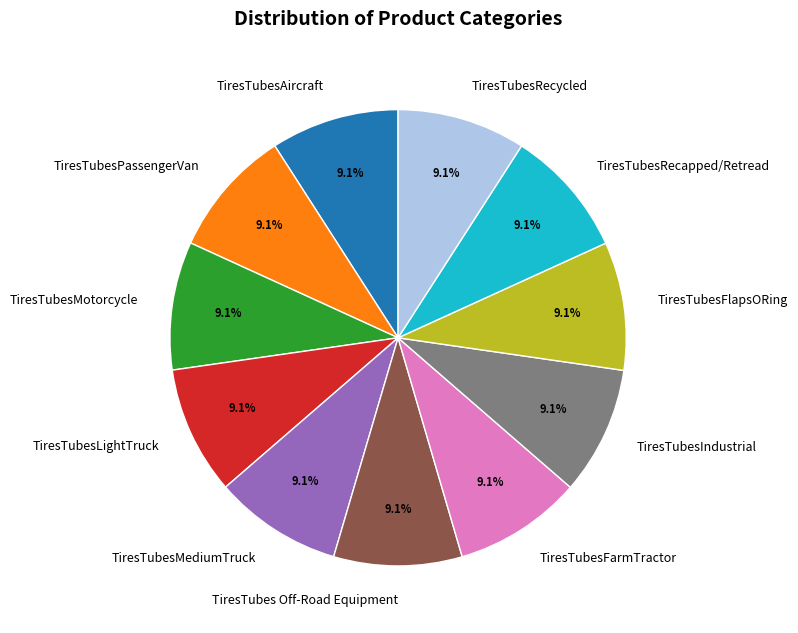

Is it true that TiresTubesRecycled is 16% of the pie?

False